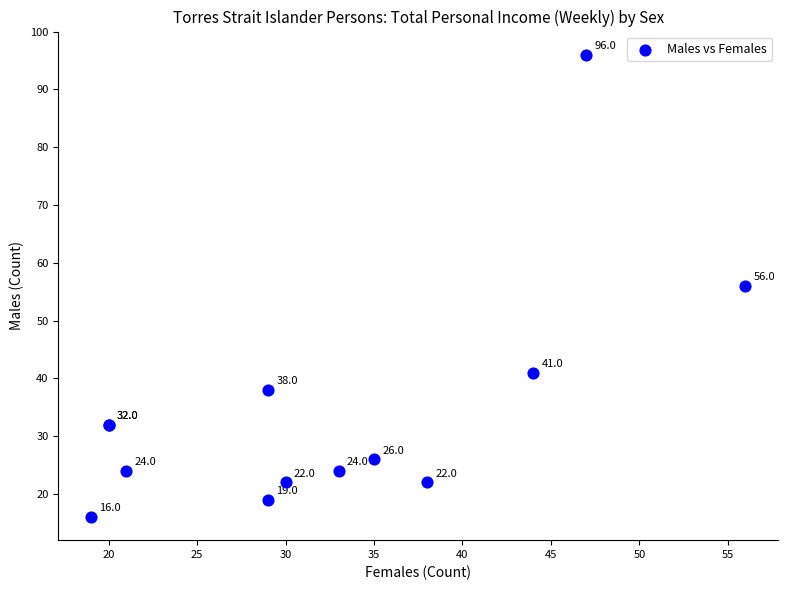

What Y value in the scatter plot is closest to 56?

56